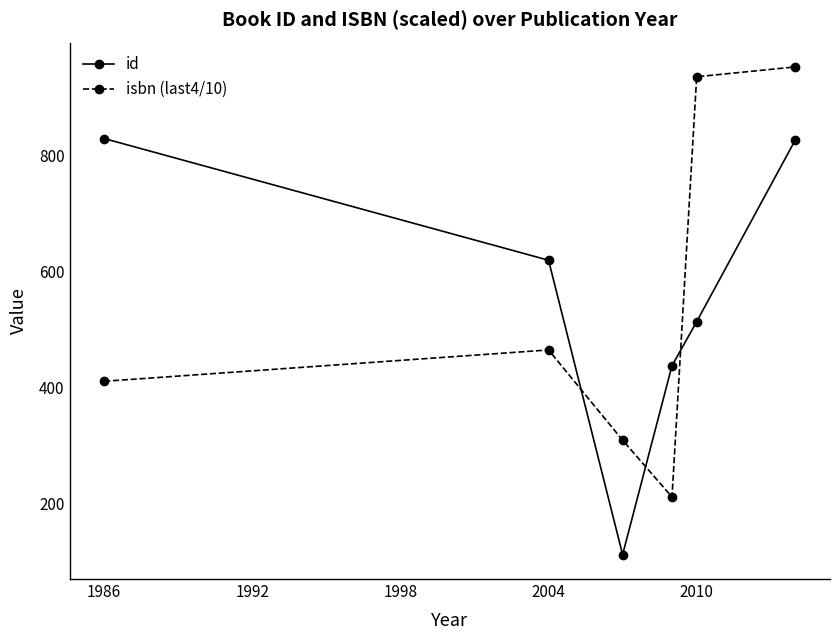

How many categories are shown in the chart?

6